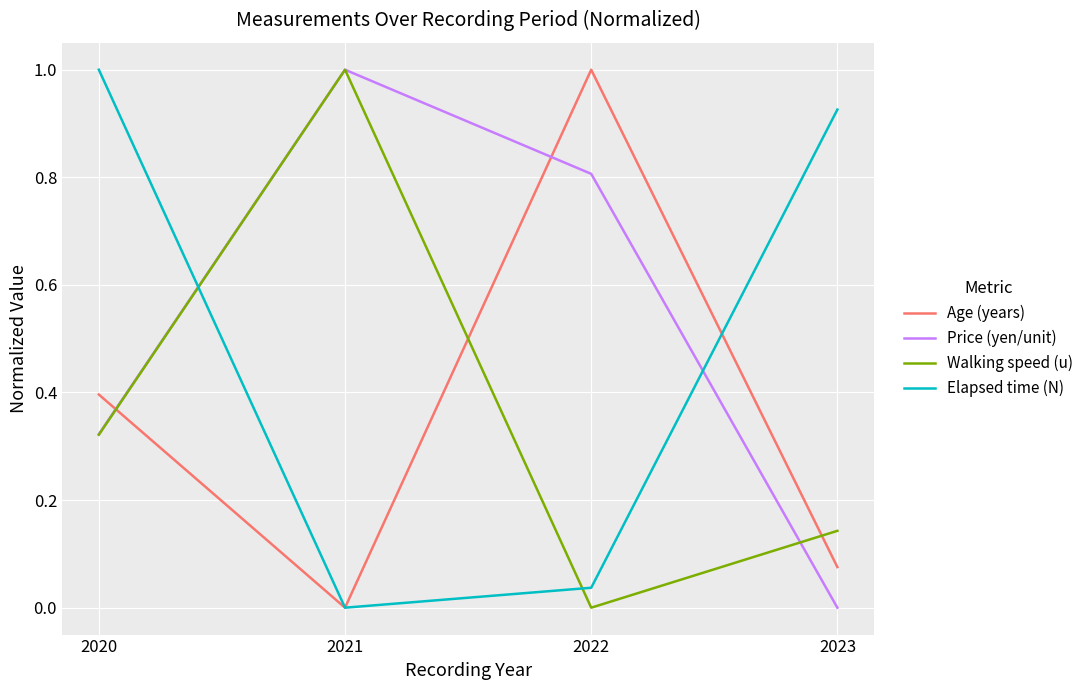

What is the maximum value shown in the chart?

1.0